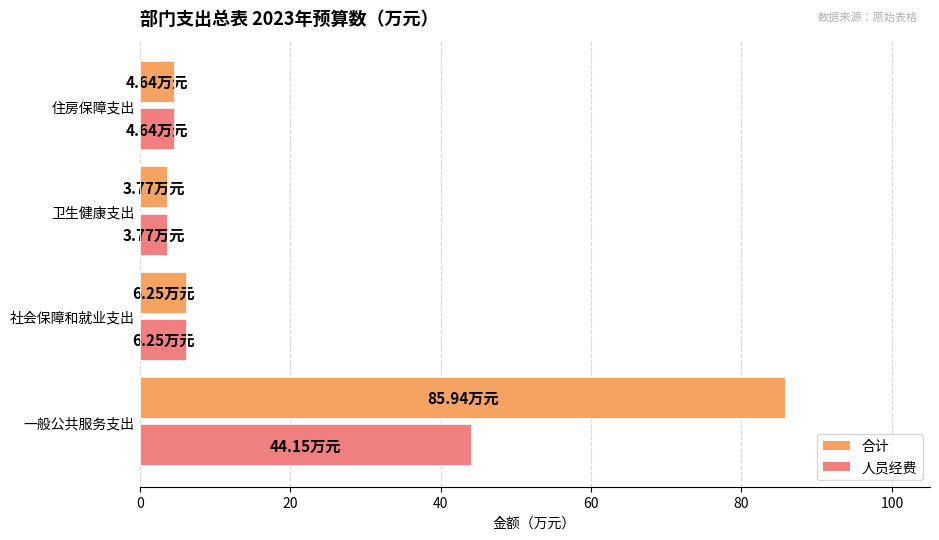

What is the difference between the second highest and minimum values in the 人员经费 series?

2.5